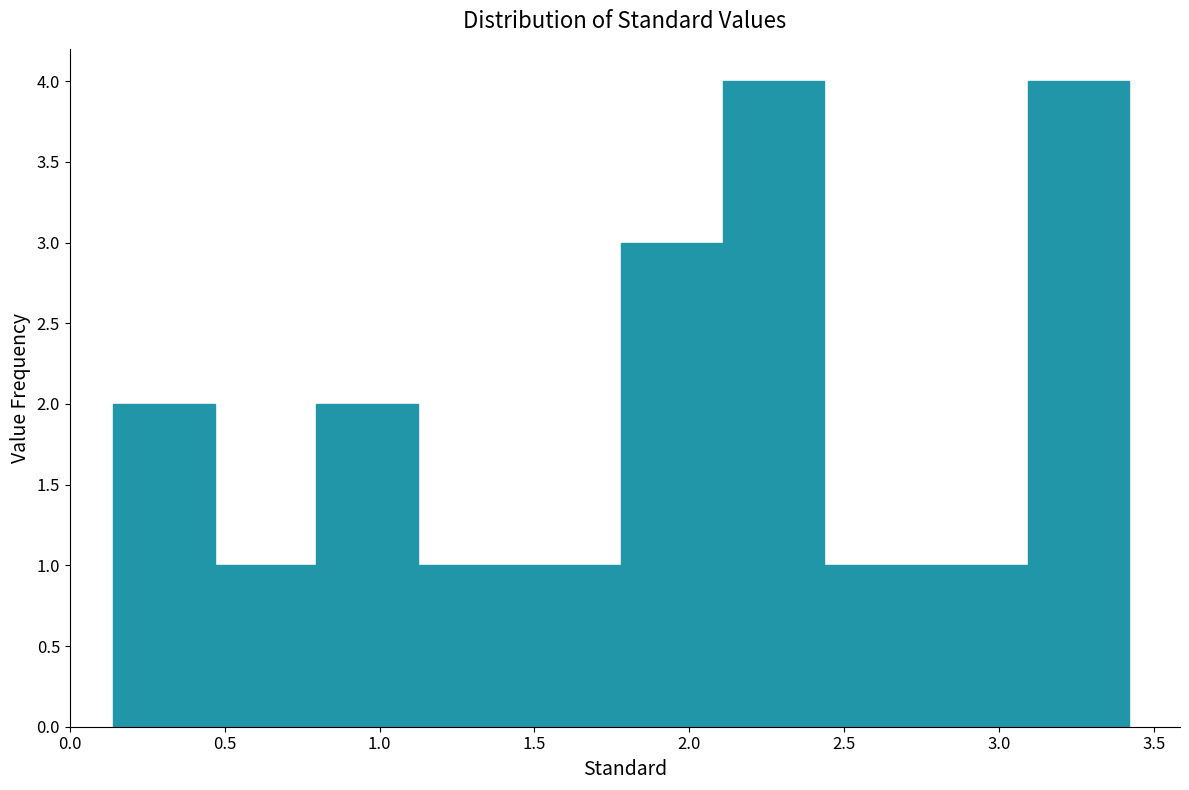

How tall is the bar that spans 2.10 to 2.45 on the x-axis? Neither the bar edges nor the heights are printed on the chart, so give them approximately, as read against the axes.

4